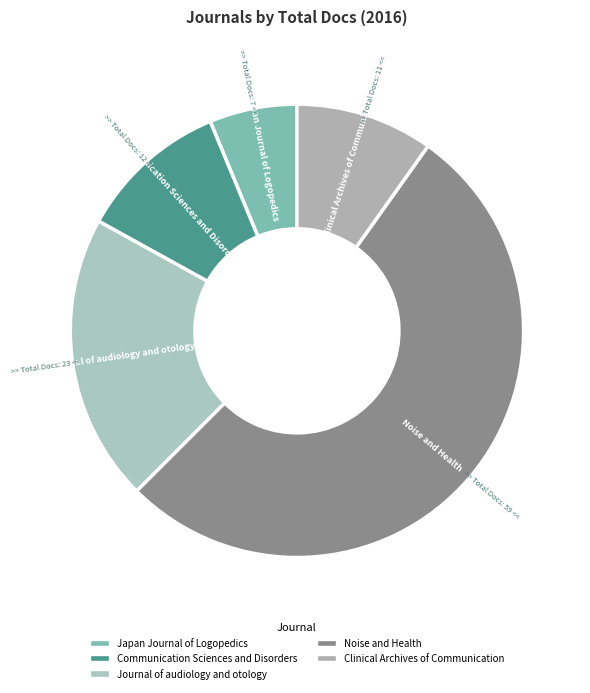

What is the largest slice in the pie chart?

Noise and Health